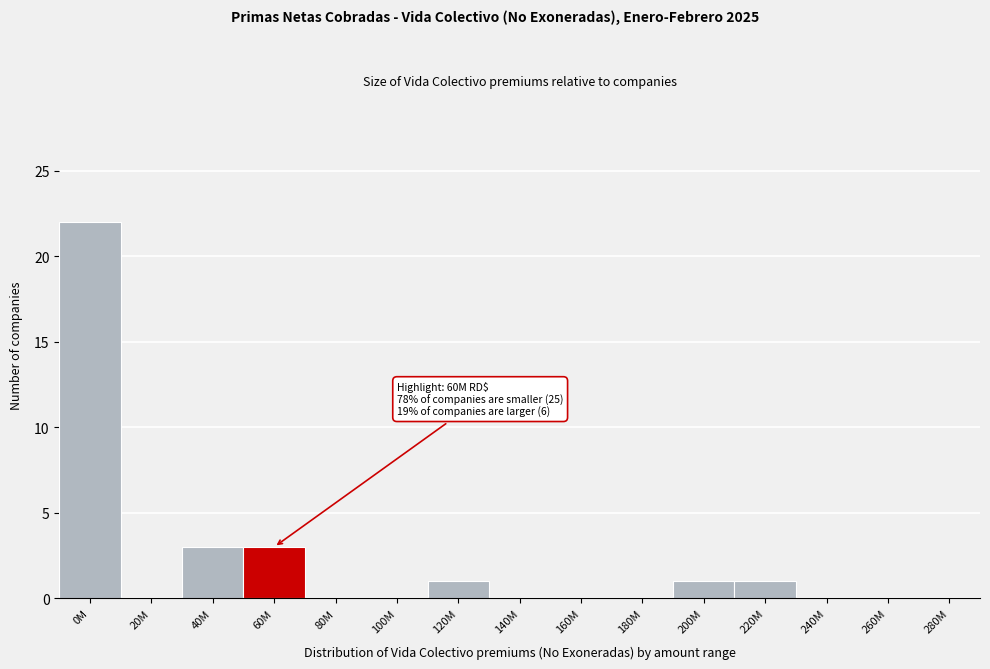

Reading left to right, extract all data points from this chart.

0M=22	20M=0	40M=3	60M=3	80M=0	100M=0	120M=1	140M=0	160M=0	180M=0	200M=1	220M=1	240M=0	260M=0	280M=0